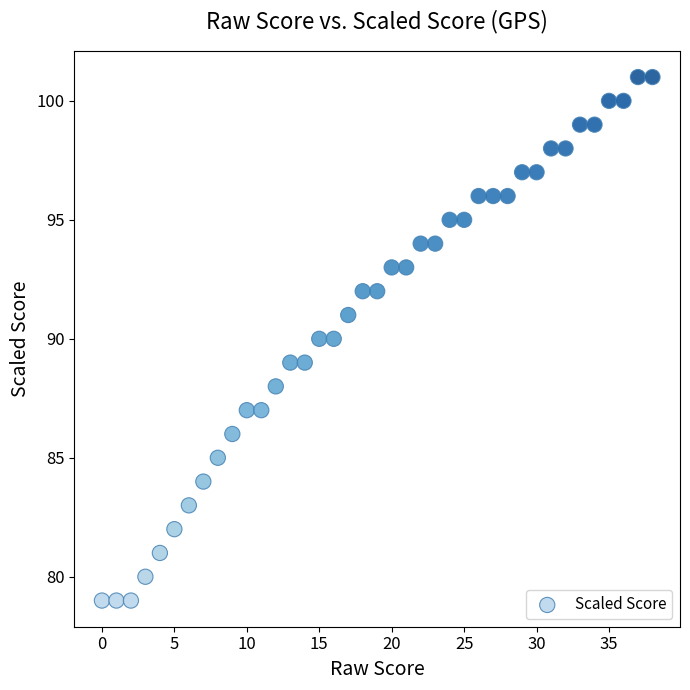

How many points are shown in the scatter plot?

39